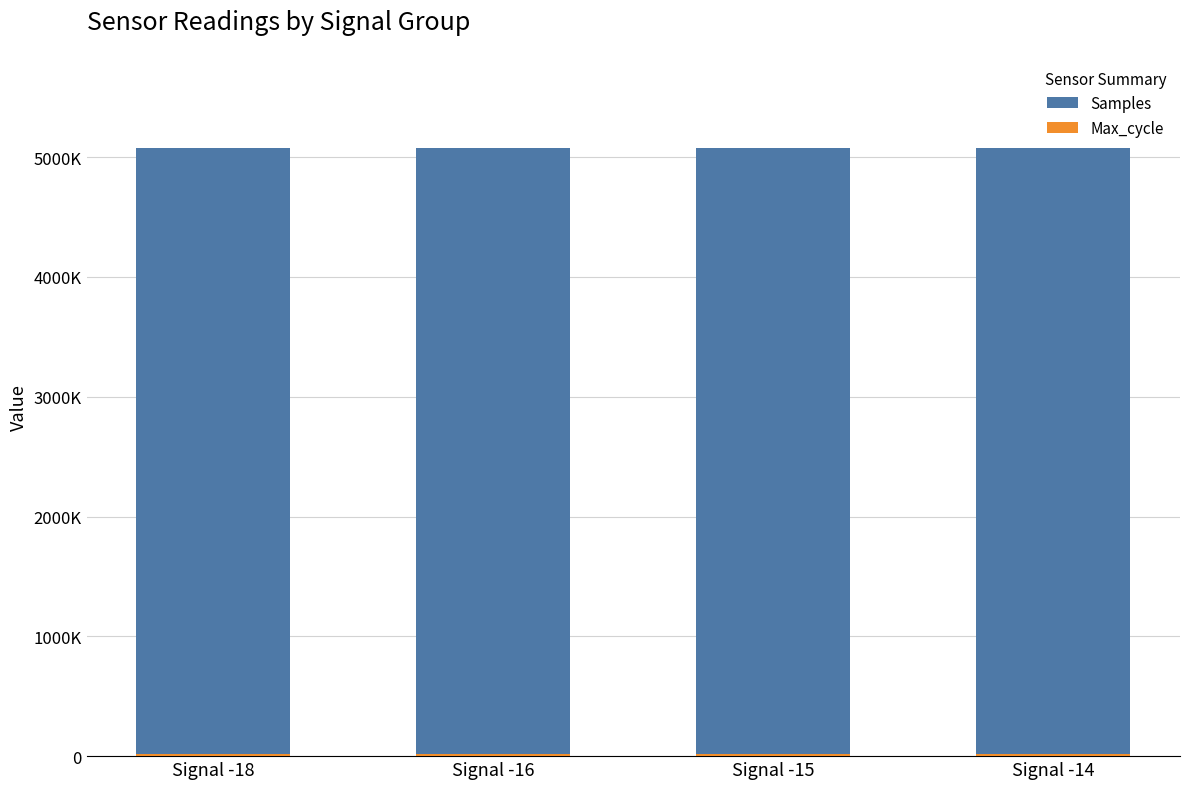

How many values in the Max_cycle series are below 20107?

2